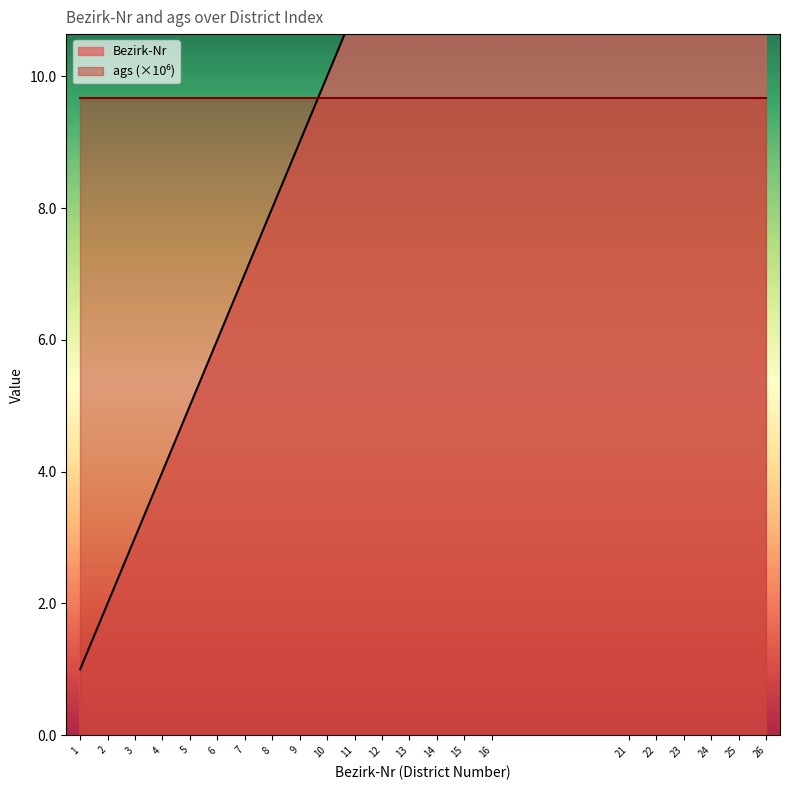

Where is the data nearest to the value 13?

13